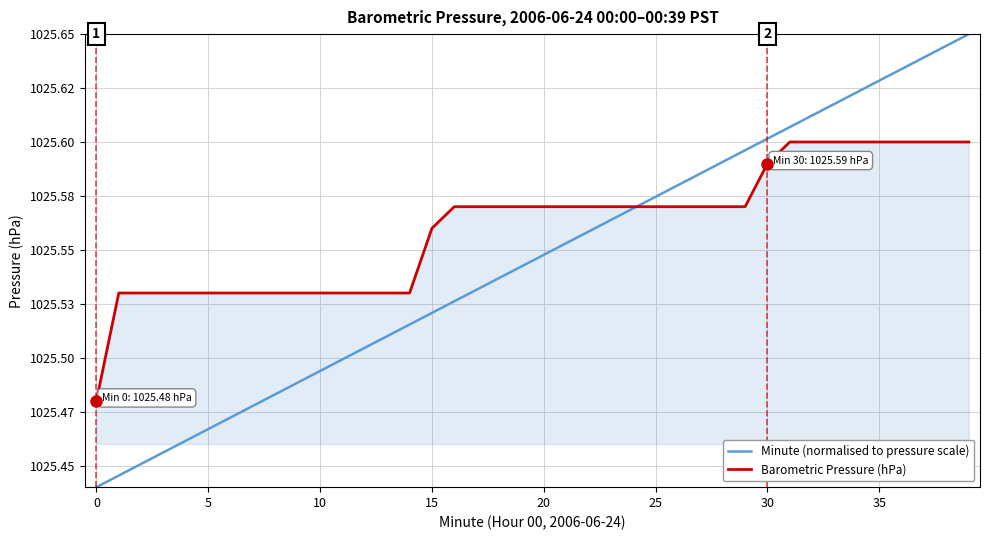

What are all the series names shown in the legend?

Minute (normalised to pressure scale), Barometric Pressure (hPa)